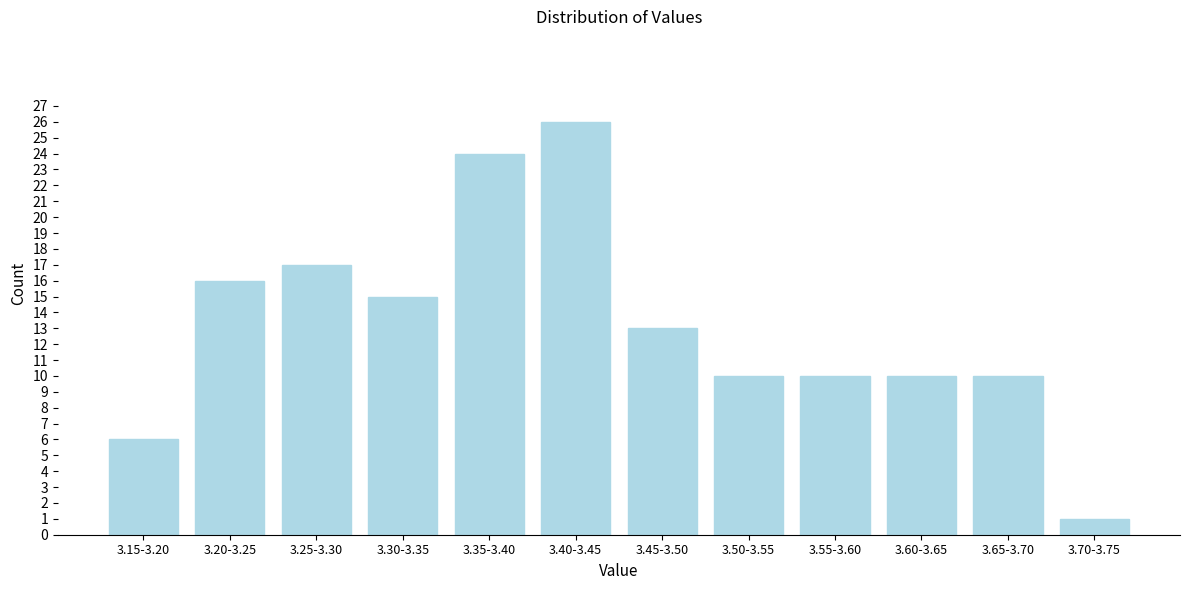

Reading left to right, transcribe all the data shown in this chart.

6	16	17	15	24	26	13	10	10	10	10	1